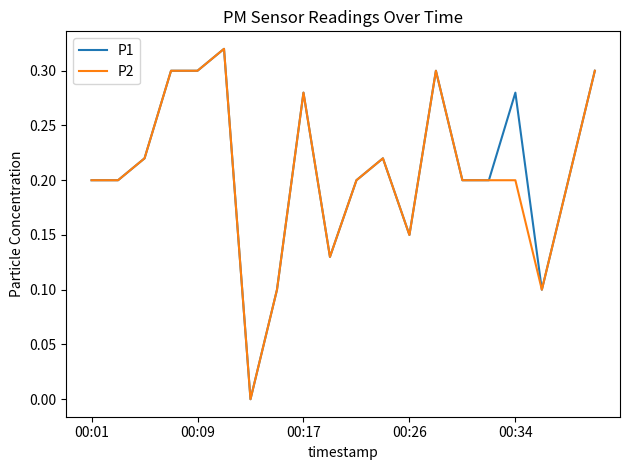

Is this an area chart (filled region under the line)?

No